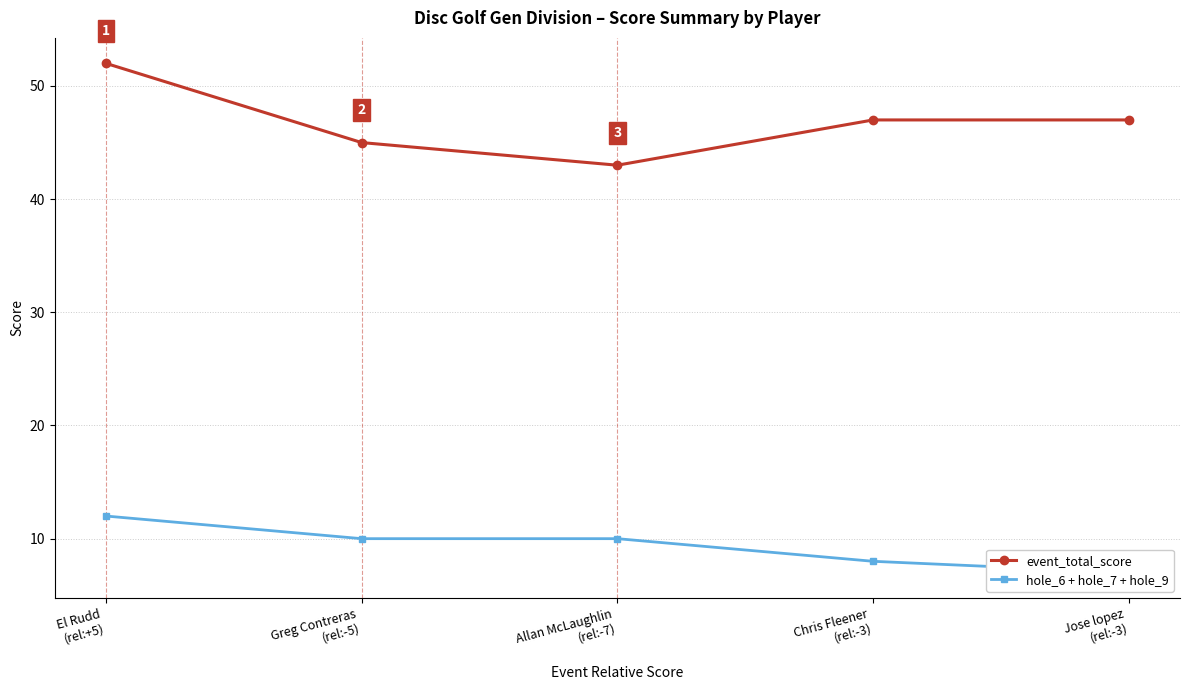

What is the difference between the second highest and minimum values in the hole_6 + hole_7 + hole_9 series?

3